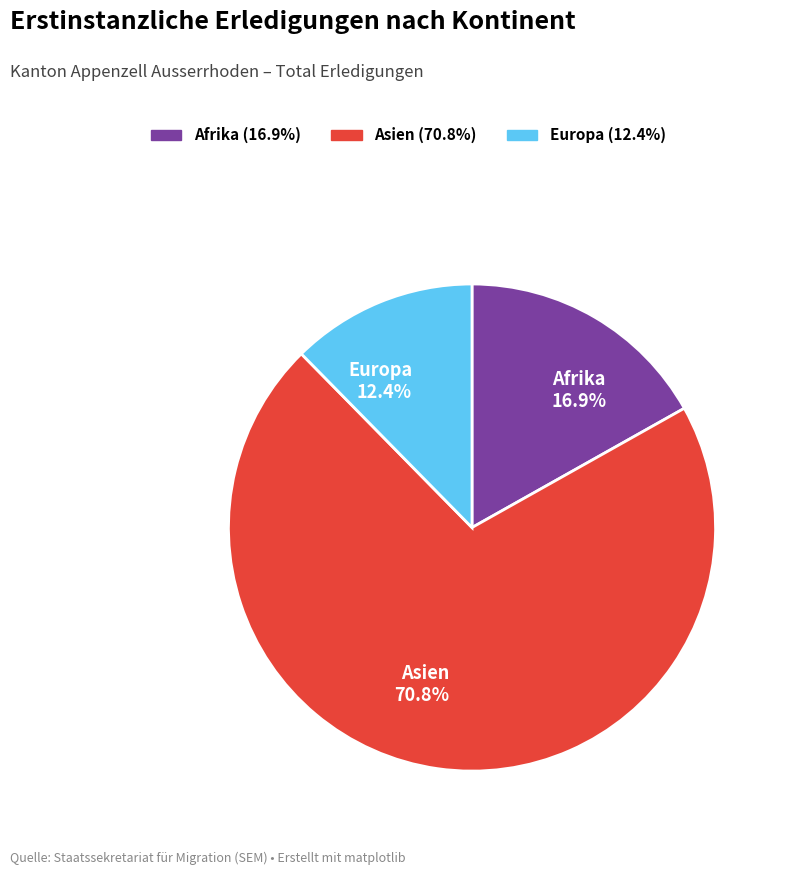

Which category has the biggest portion of the pie?

Asien